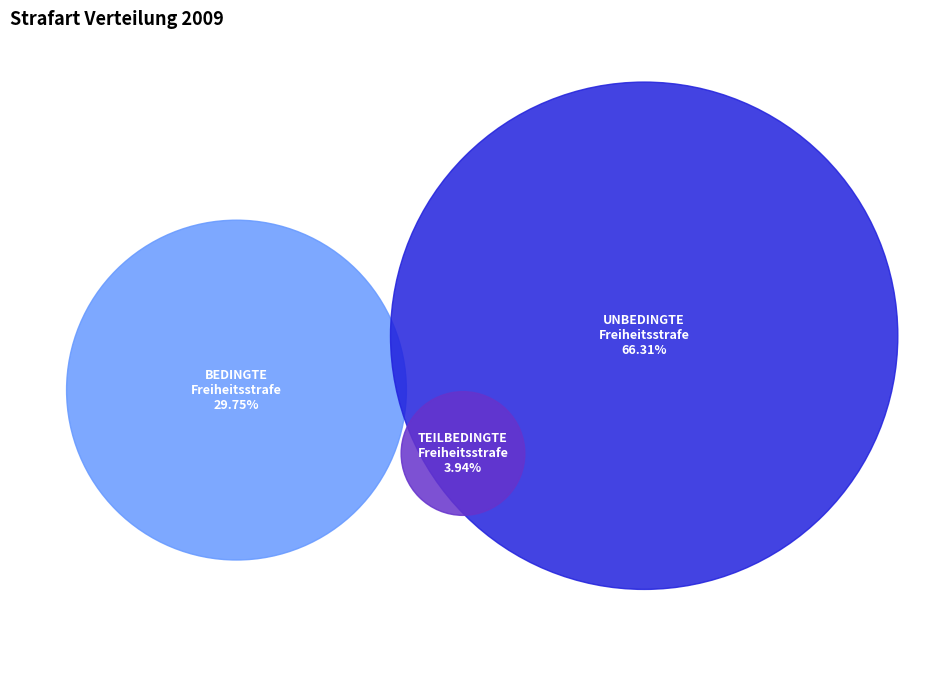

Is it true that TEILBEDINGTE Freiheitsstrafe is 4% of the pie?

True